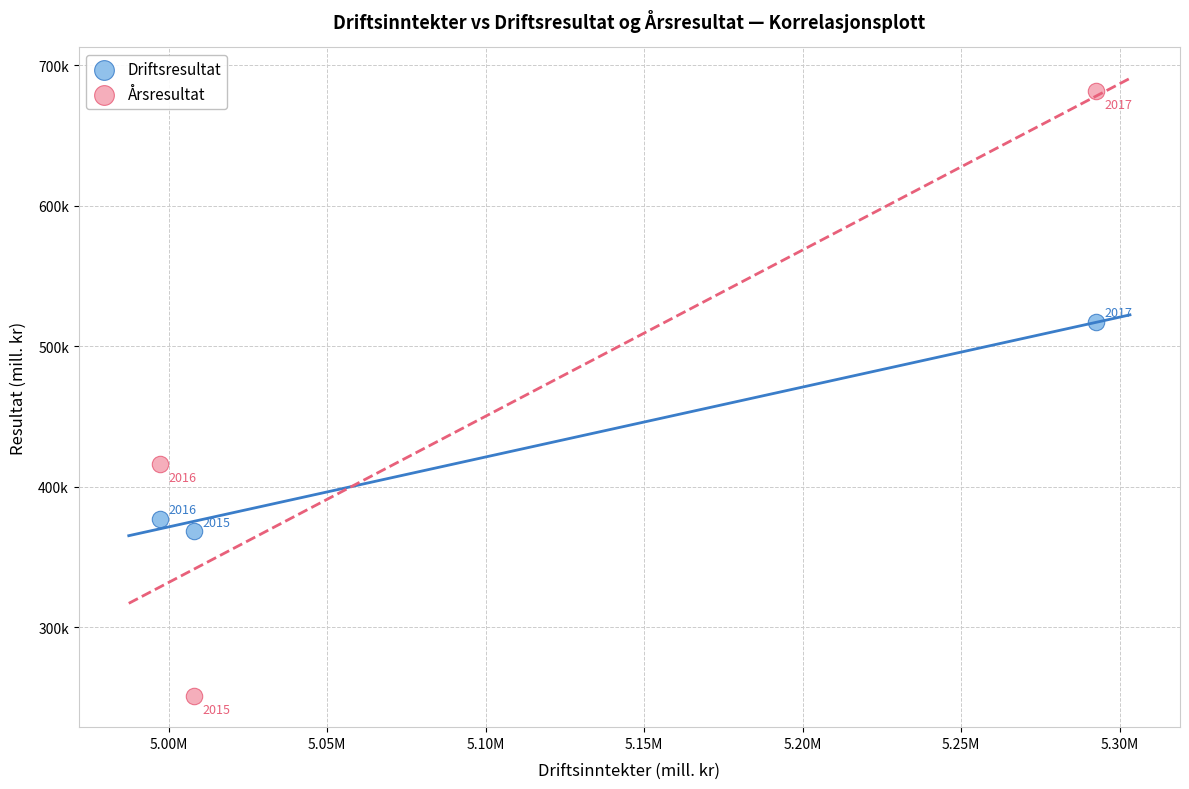

Which series contains the highest Y value?

Årsresultat